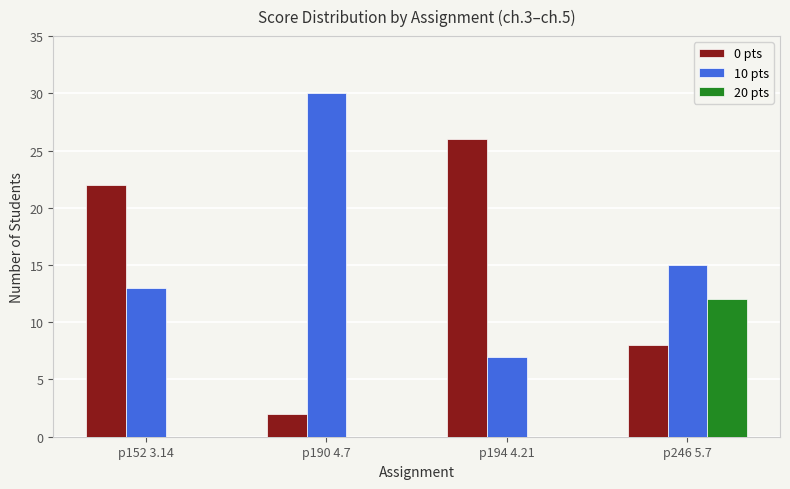

What is the sum of all 10 pts values?

65